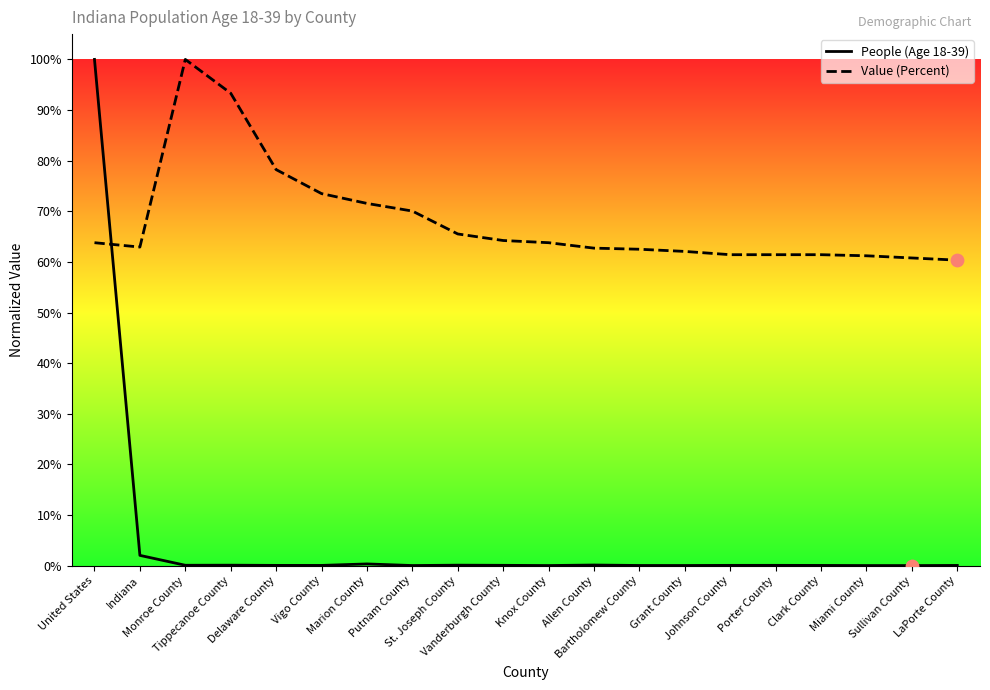

Which series contains the lowest Y value?

People (Age 18-39)